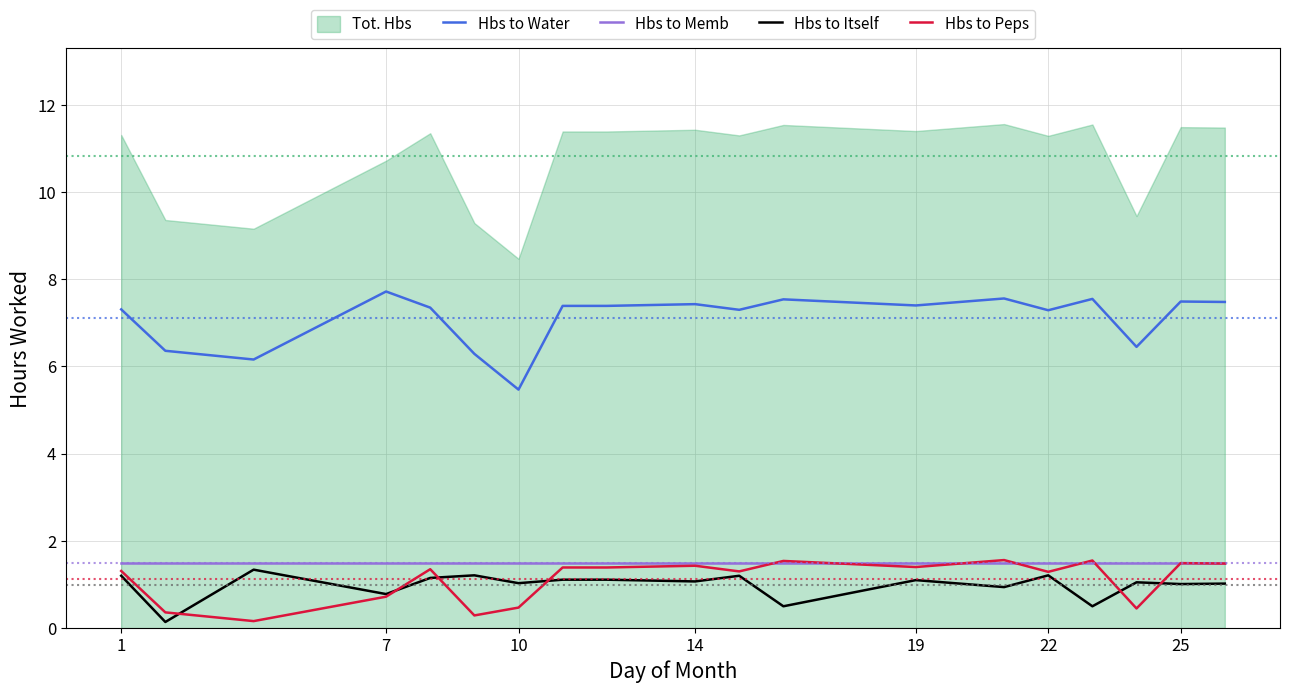

Reading right to left, extract all data points from this chart.

Hbs to Water: 7.5	7.5	6.5	7.5	7.3	7.6	7.5	7.4	7.5	7.3	7.4	7.4	7.4	5.5	6.3	7.3	7.7	6.2	6.4	7.3
Hbs to Memb: 1.5	1.5	1.5	1.5	1.5	1.5	1.5	1.5	1.5	1.5	1.5	1.5	1.5	1.5	1.5	1.5	1.5	1.5	1.5	1.5
Hbs to Itself: 1.0	1.0	1.1	0.5	1.2	0.9	1.0	1.1	0.5	1.2	1.1	1.1	1.1	1.0	1.2	1.1	0.8	1.3	0.1	1.2
Hbs to Peps: 1.5	1.5	0.5	1.6	1.3	1.6	1.5	1.4	1.5	1.3	1.4	1.4	1.4	0.5	0.3	1.4	0.7	0.2	0.4	1.3